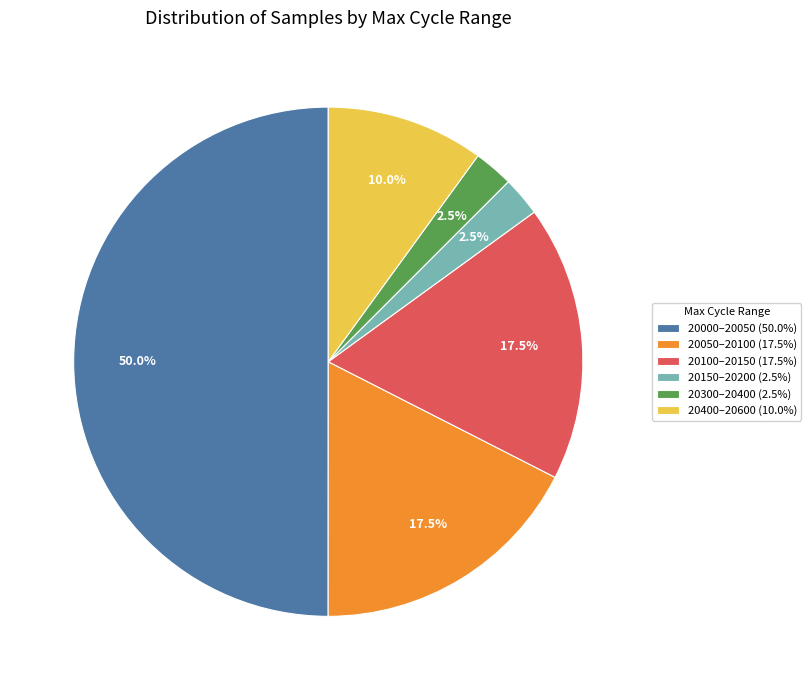

What is the largest slice in the pie chart?

20000–20050 (50.0%)